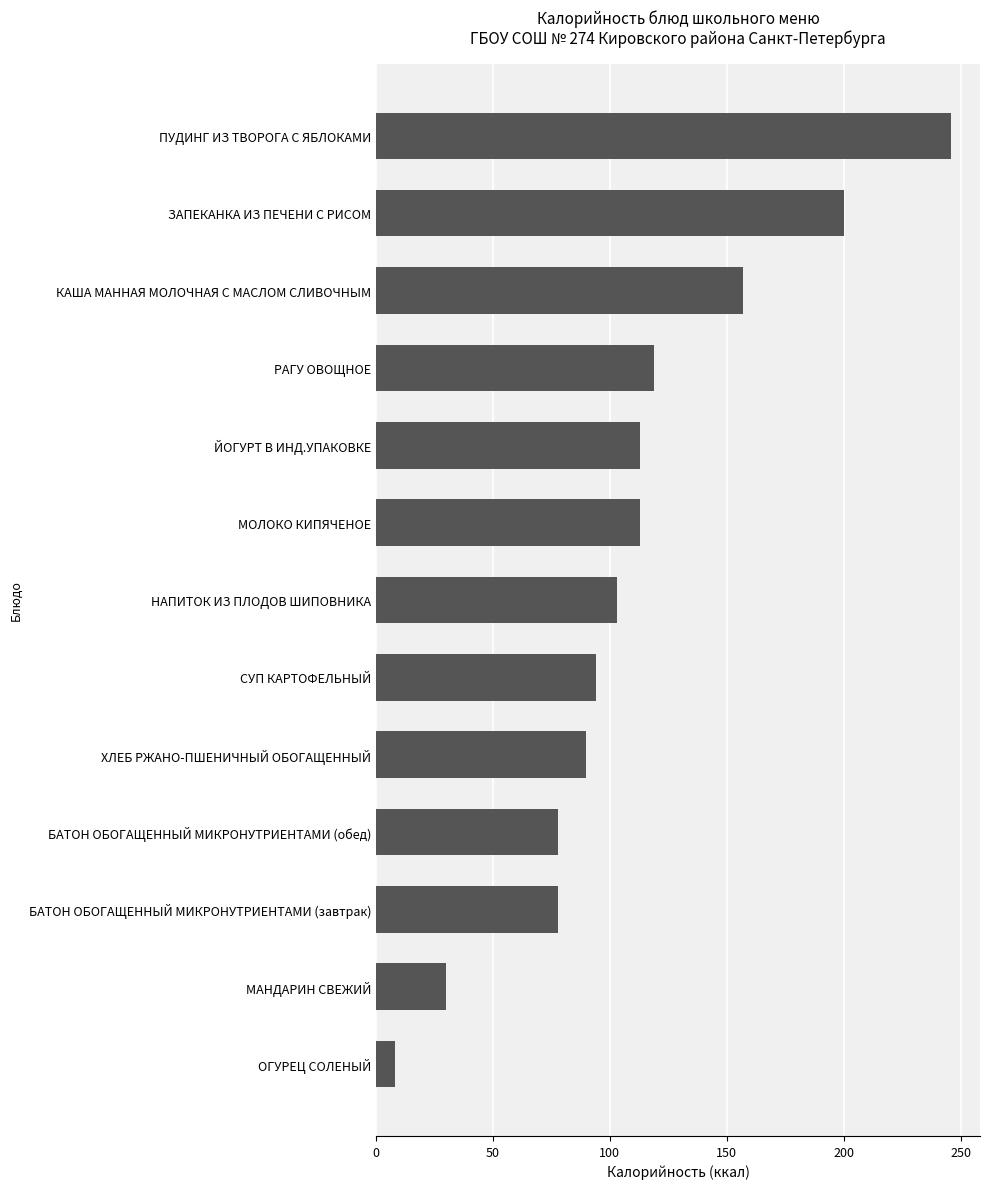

Read the value at ОГУРЕЦ СОЛЕНЫЙ.

8